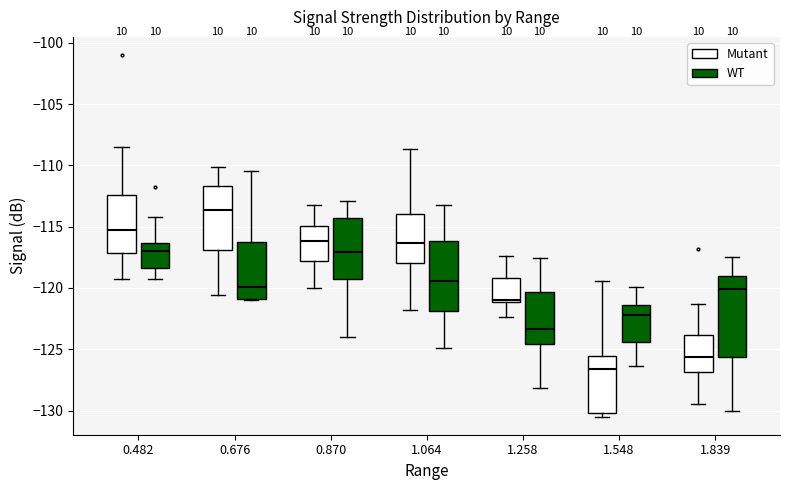

Where does the lower whisker of the box for 0.870 (Mutant) end on the y-axis? The values are not printed on the chart, so give them approximately, as read against the axis.

-120.0